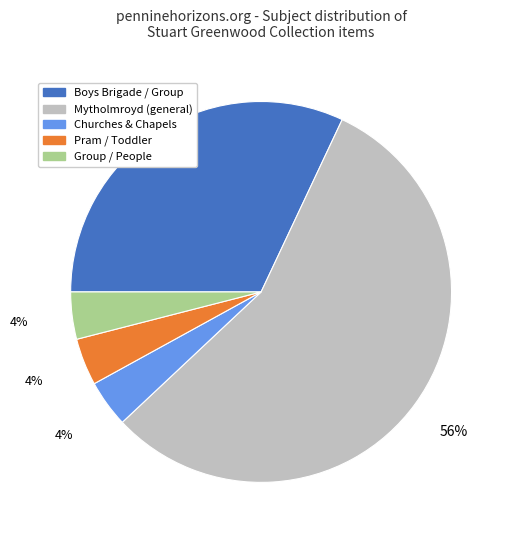

To the nearest percent, what is the average slice percentage?

20%